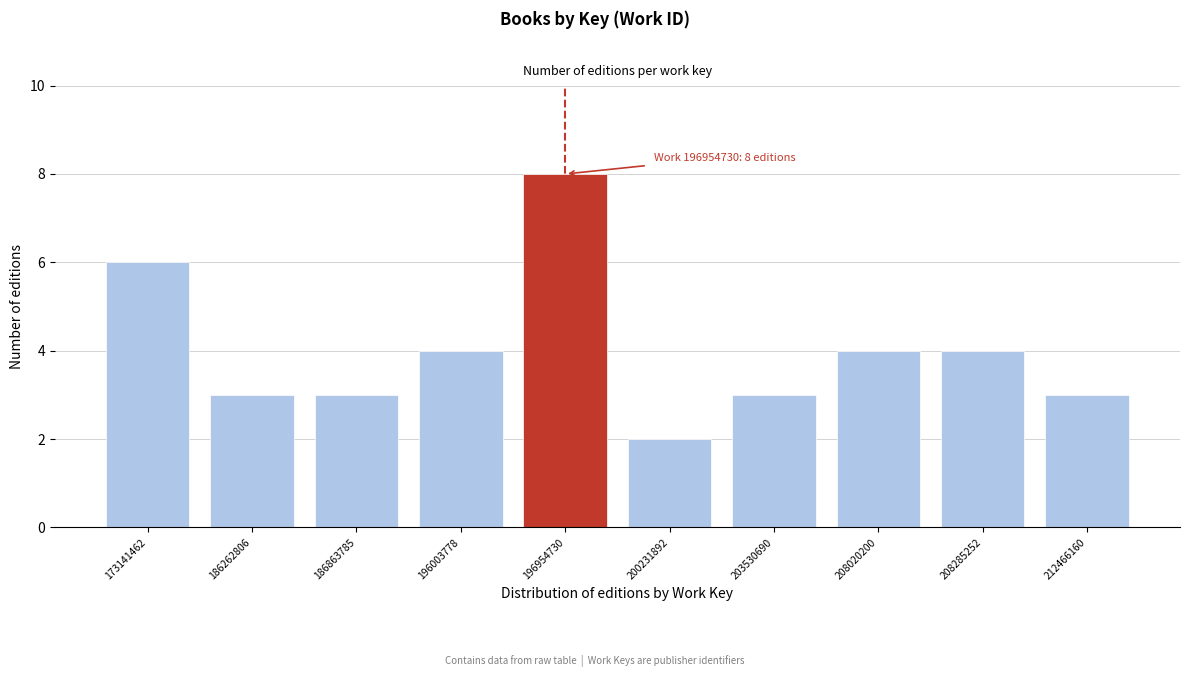

Reading right to left, what are all the values shown in this chart?

212466160=3	208285252=4	208020200=4	203530690=3	200231892=2	196954730=8	196003778=4	186863785=3	186262806=3	173141462=6